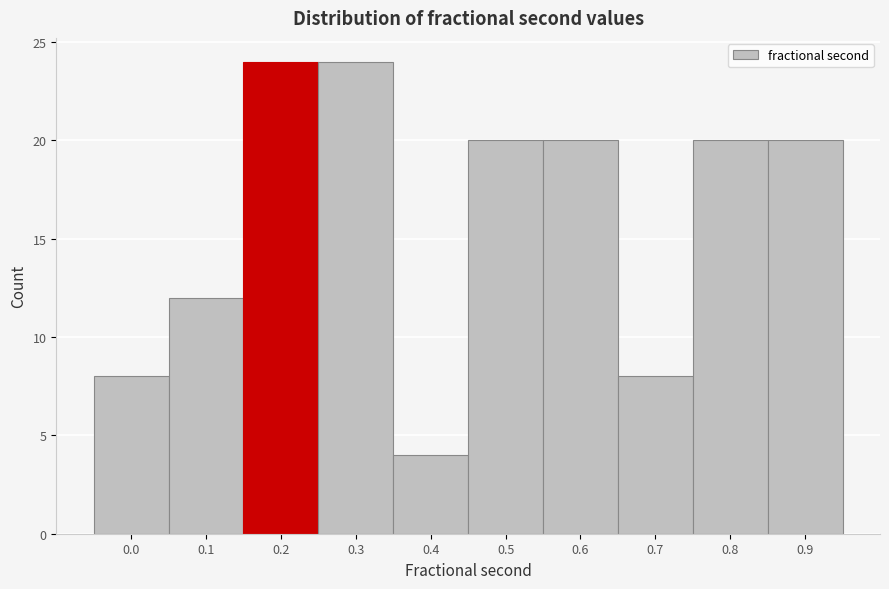

Reading left to right, list all the values displayed in this chart.

8	12	24	24	4	20	20	8	20	20